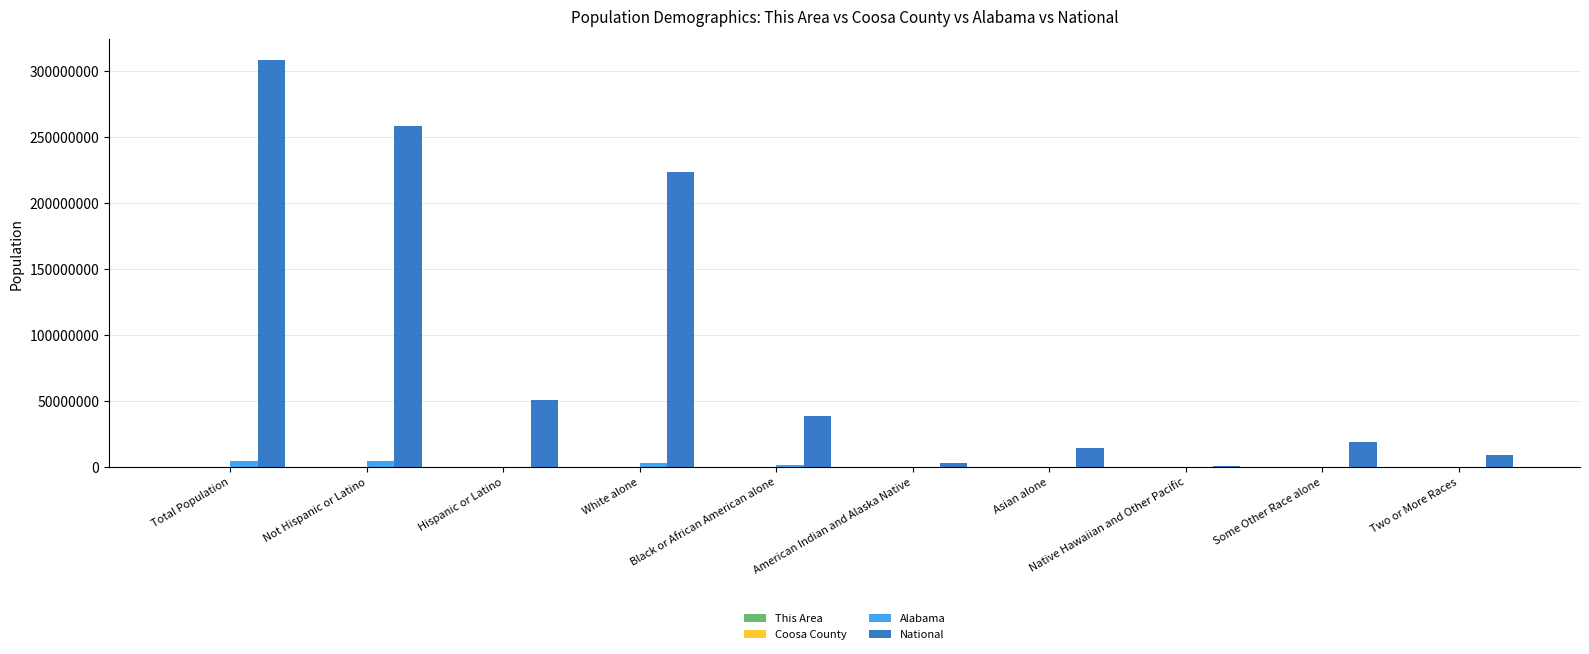

Which series has the largest range (max minus min)?

National